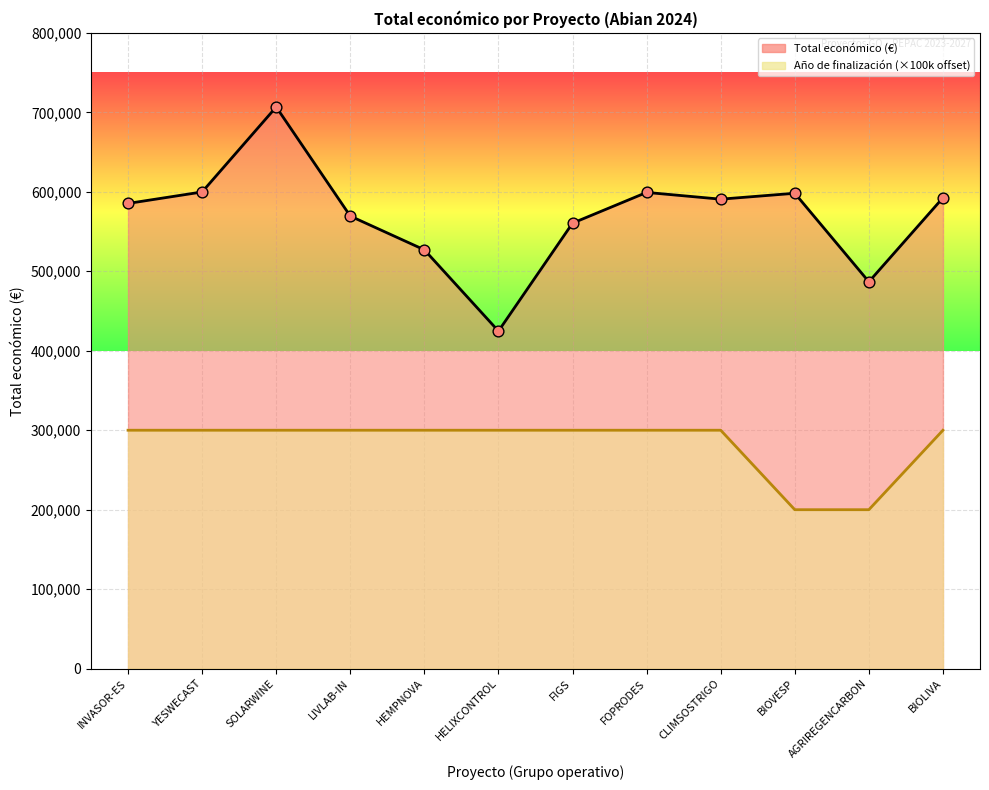

Between CLIMSOSTRIGO and INVASOR-ES, which is larger?

CLIMSOSTRIGO